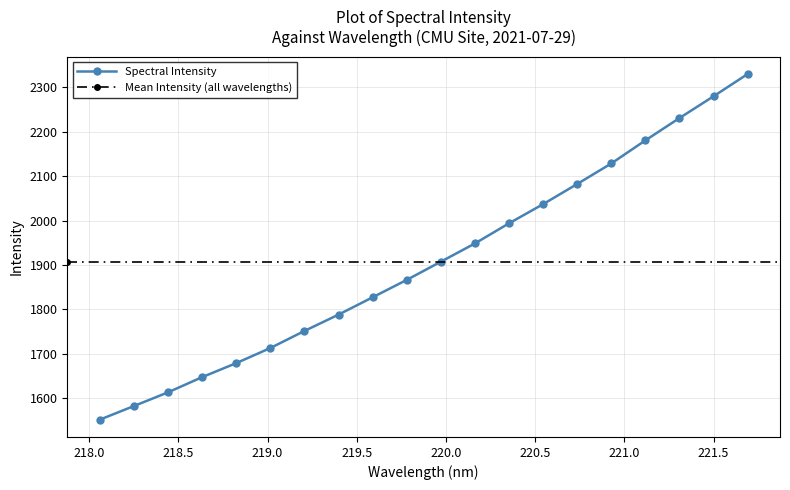

What is the maximum value shown in the chart?

2329.6